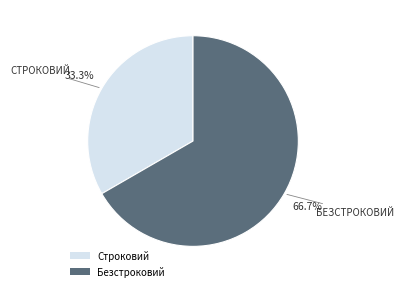

Is it true that Безстроковий is 67% of the pie?

True